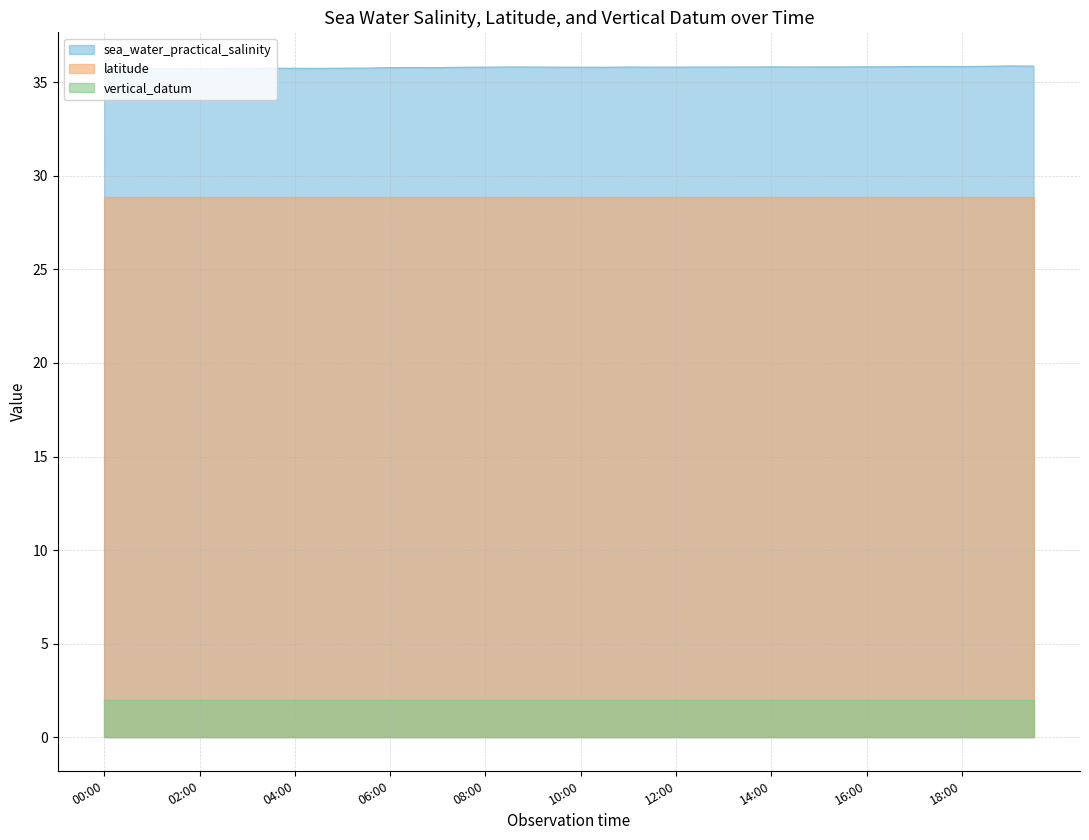

True or false: vertical_datum has more than 1 interior local peaks.

False